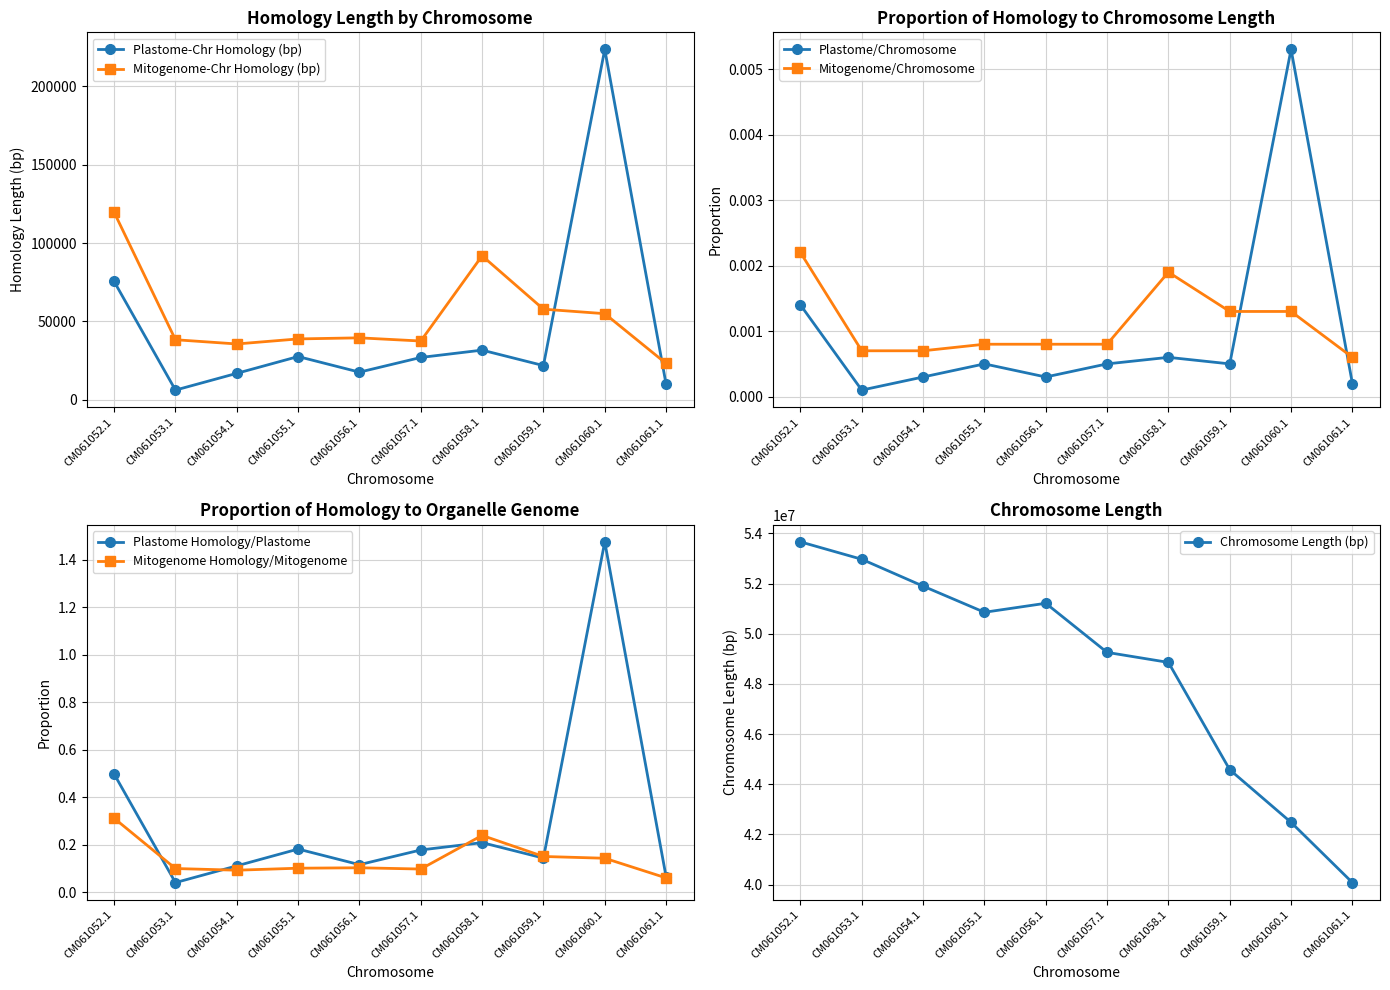

True or false: Prop. Plastome to Chromosome has a value of 0.0 at CM061060.1.

False